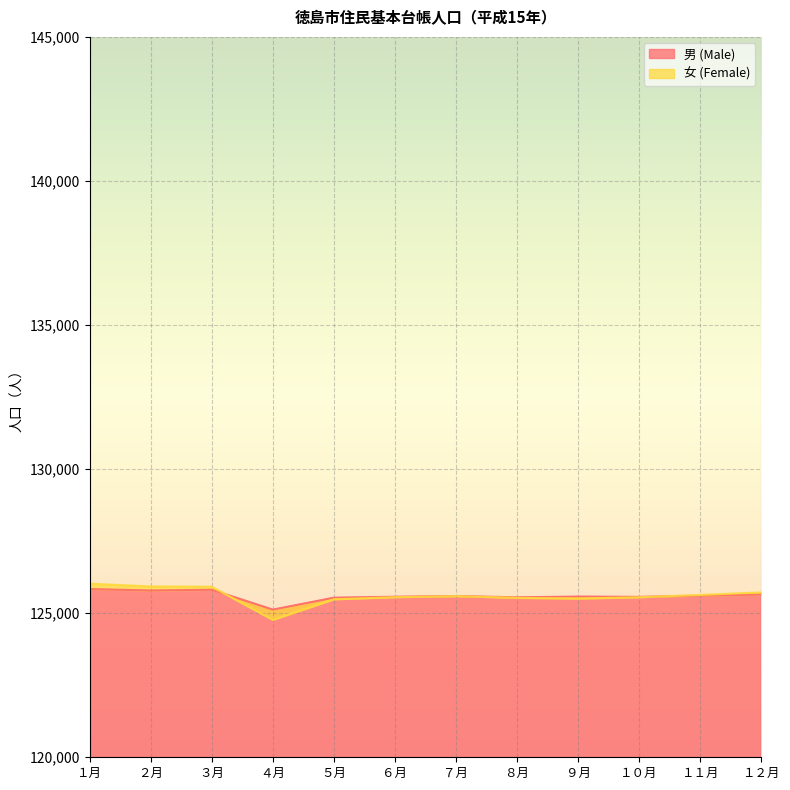

In 男 (Male), how many points are higher than both neighbors (excluding endpoints)?

3